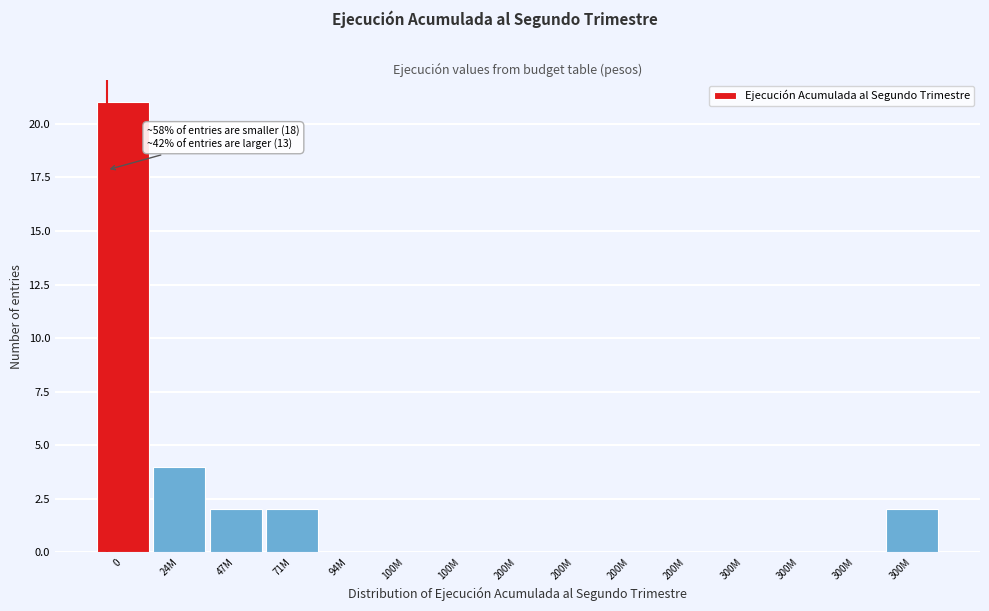

How many data points does each series have?

15